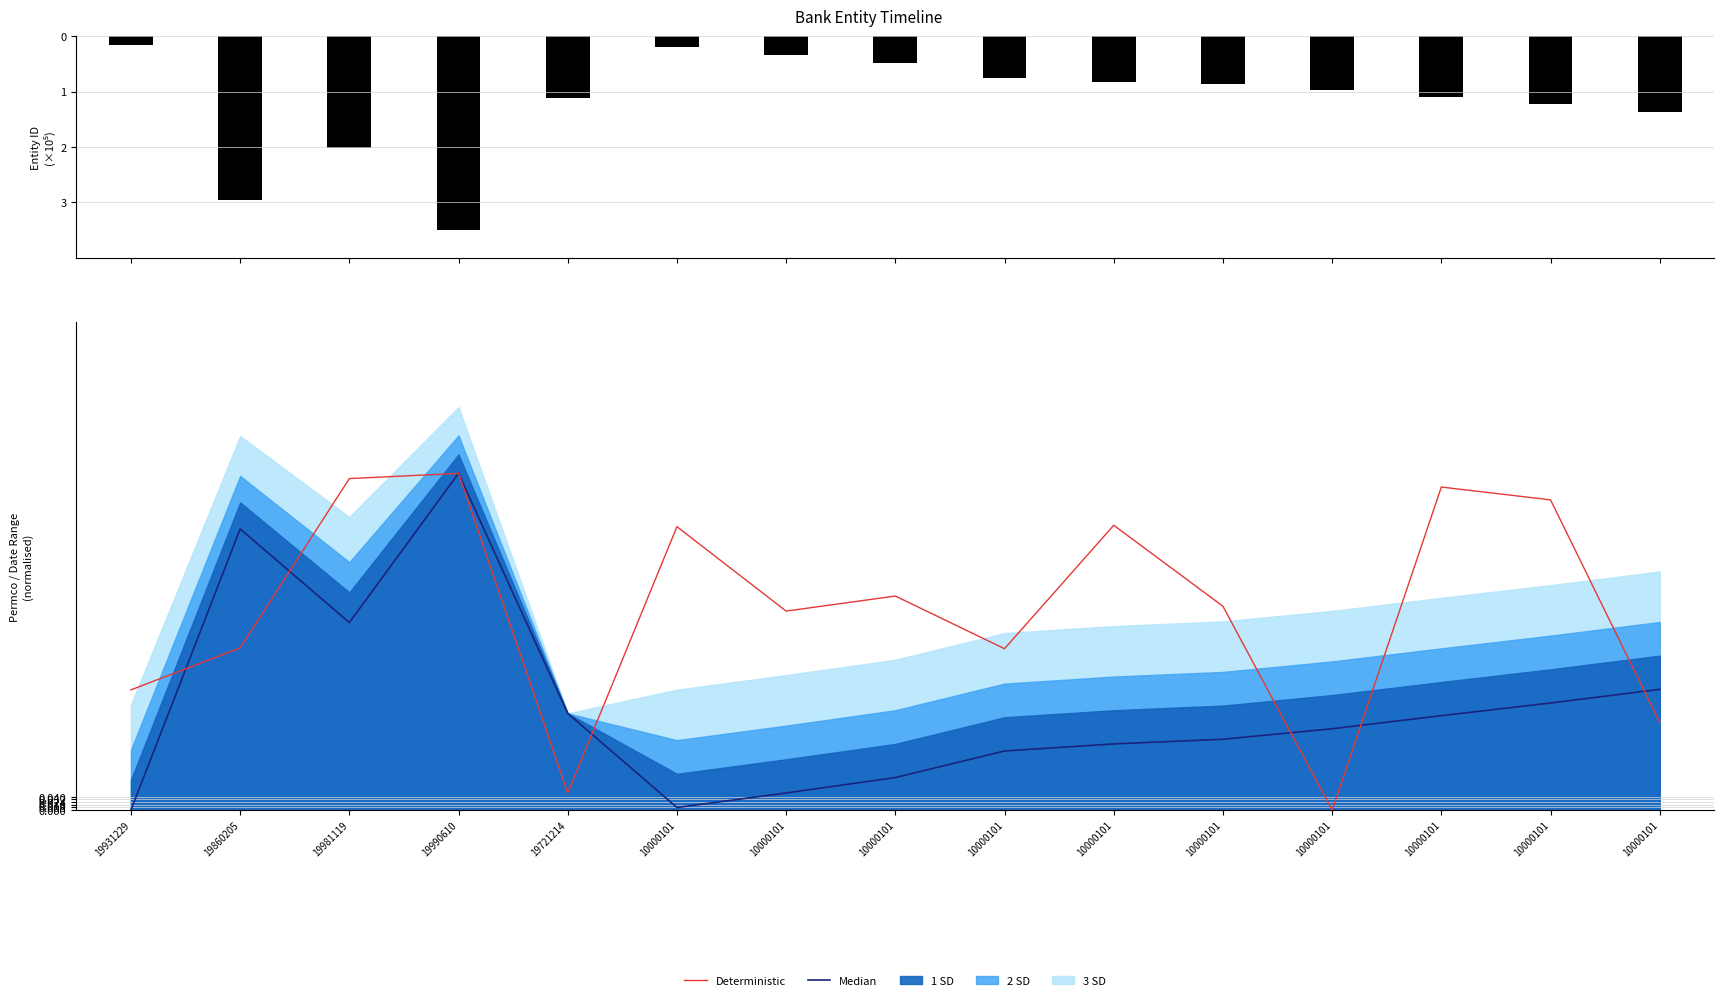

At which label is entity (normalised) closest to -1?

10000101